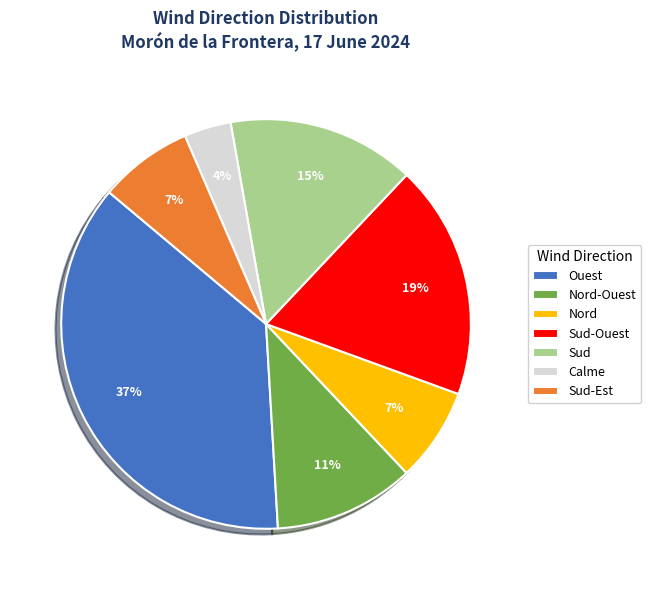

To the nearest percent, what is the average slice percentage?

14%